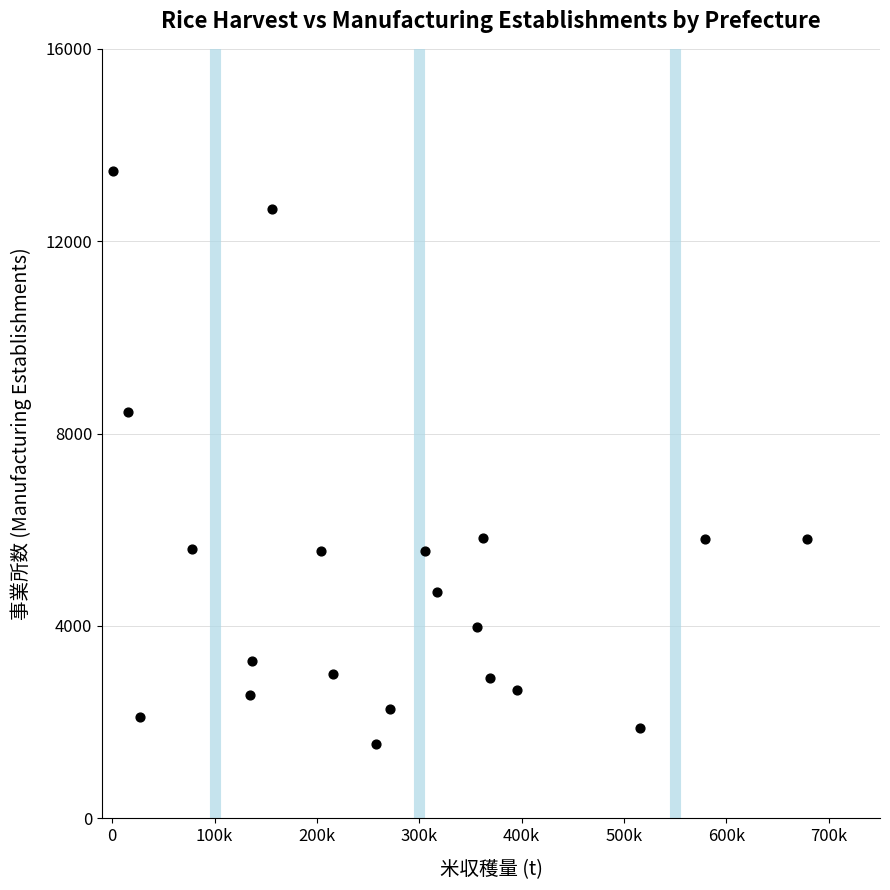

What is the range of X values (max minus min)?

677971